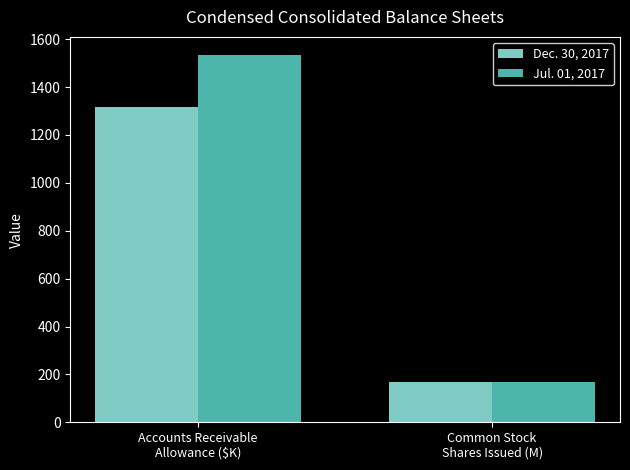

Rank the series by their maximum value, from highest to lowest.

Jul. 01, 2017, Dec. 30, 2017